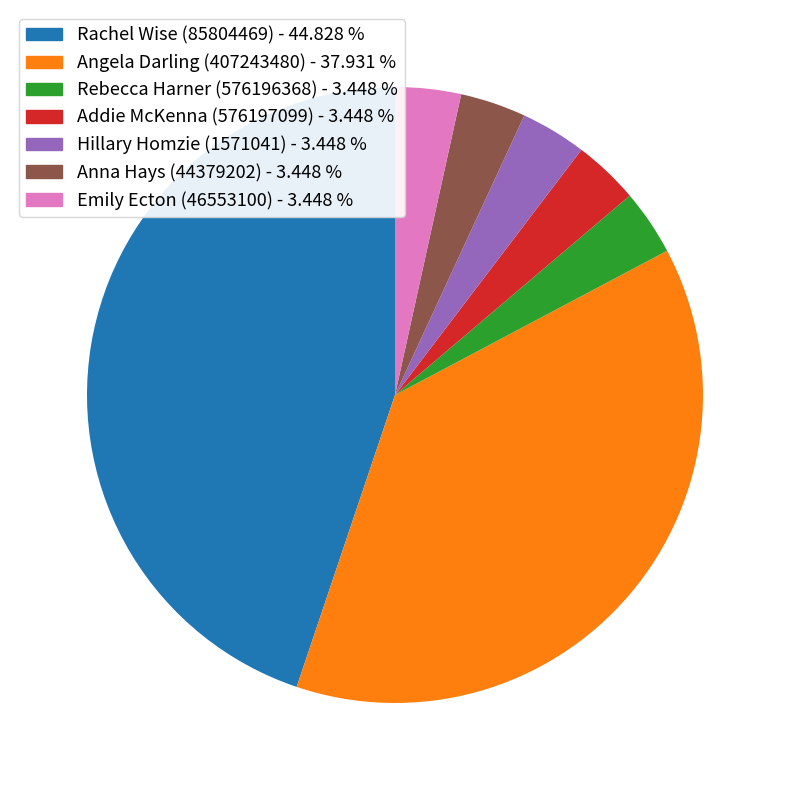

Is there any slice that represents more than half of the pie?

No